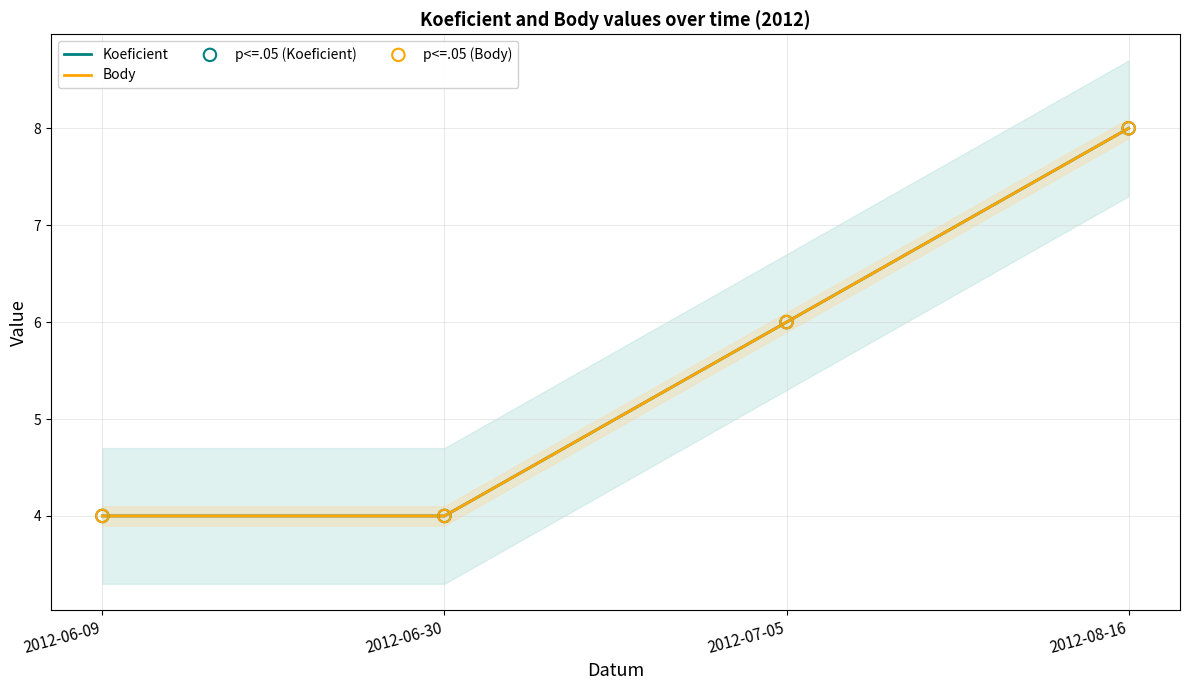

Is the value of Body at 2012-06-30 greater than the value of p<=.05 (Body) at 2012-06-09?

No